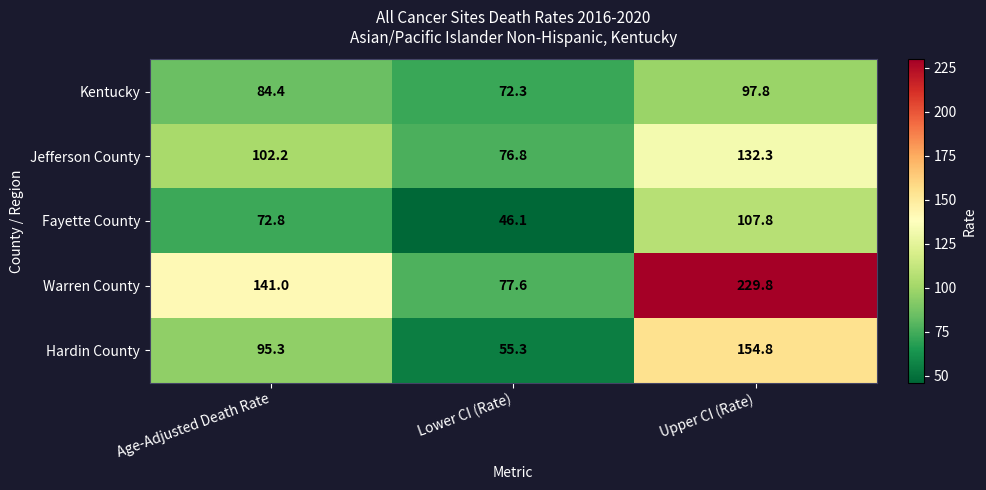

What is the sum of the Kentucky values at Age-Adjusted Death Rate and Upper CI (Rate)?

182.2